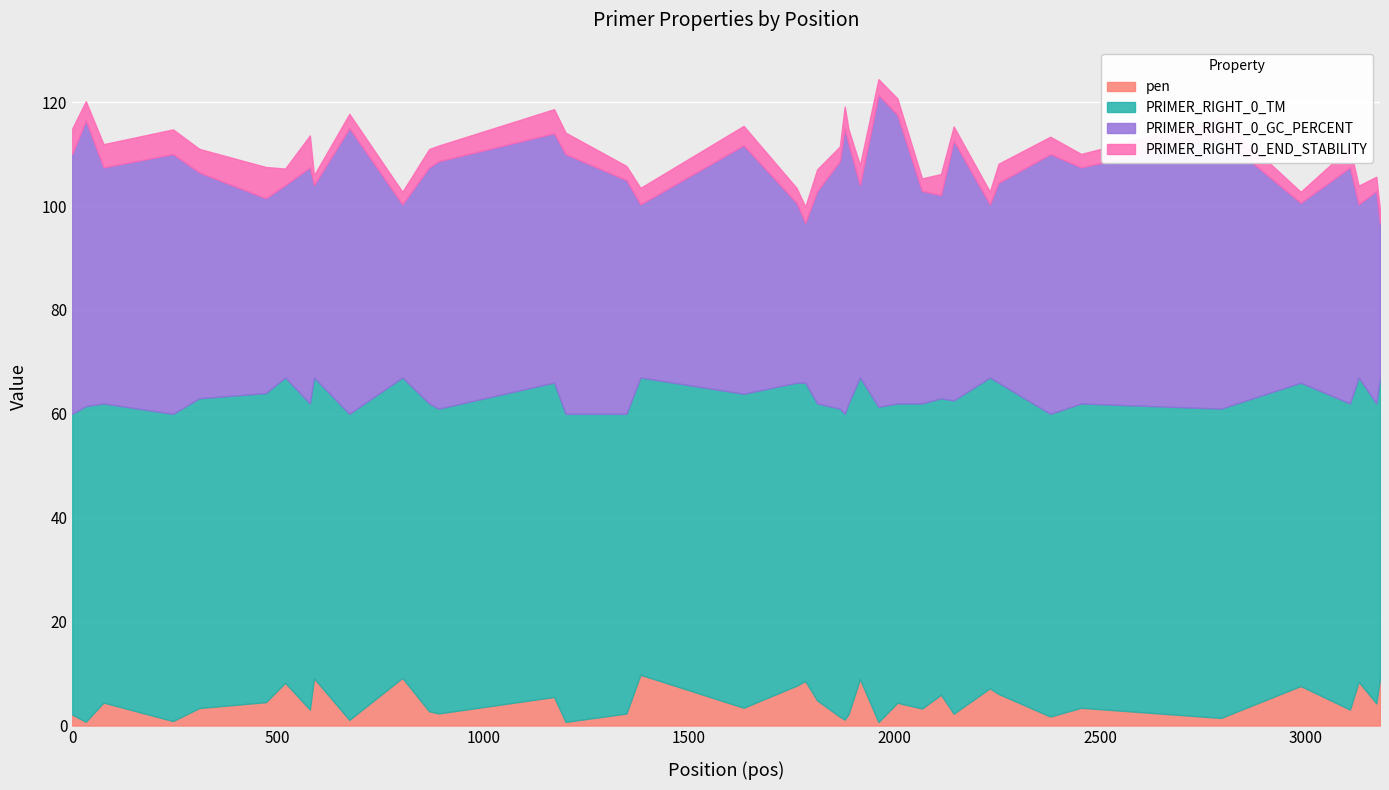

True or false: PRIMER_RIGHT_0_GC_PERCENT and pen cross at least once.

False